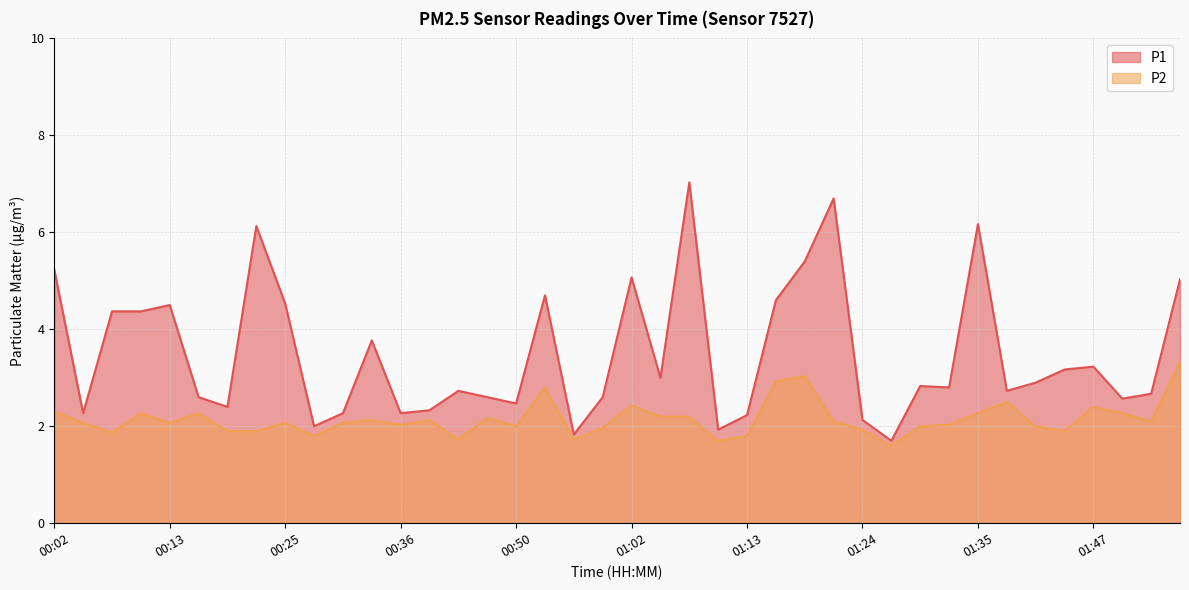

Which label corresponds to the largest value in the chart?

01:07